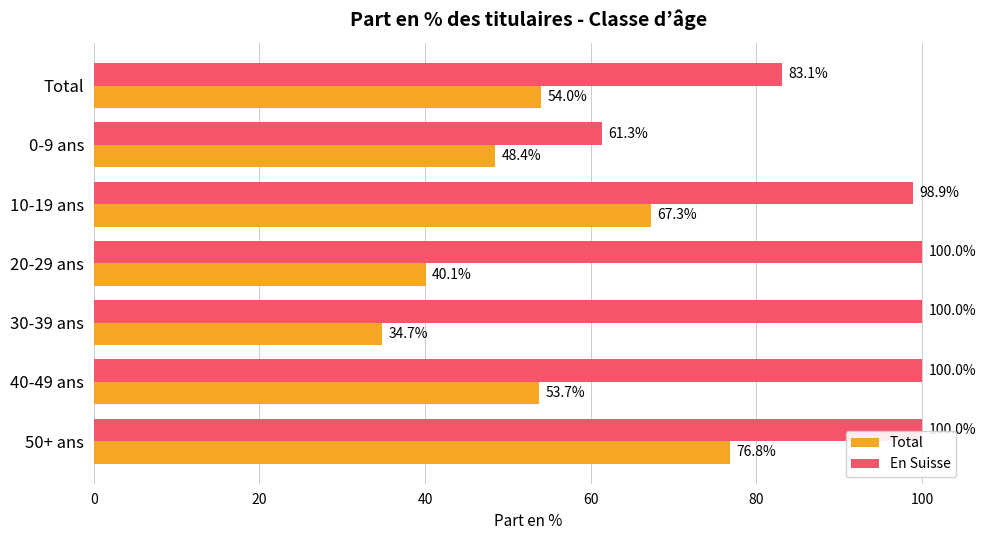

At 10-19 ans, list the series in order from largest to smallest.

En Suisse, Total